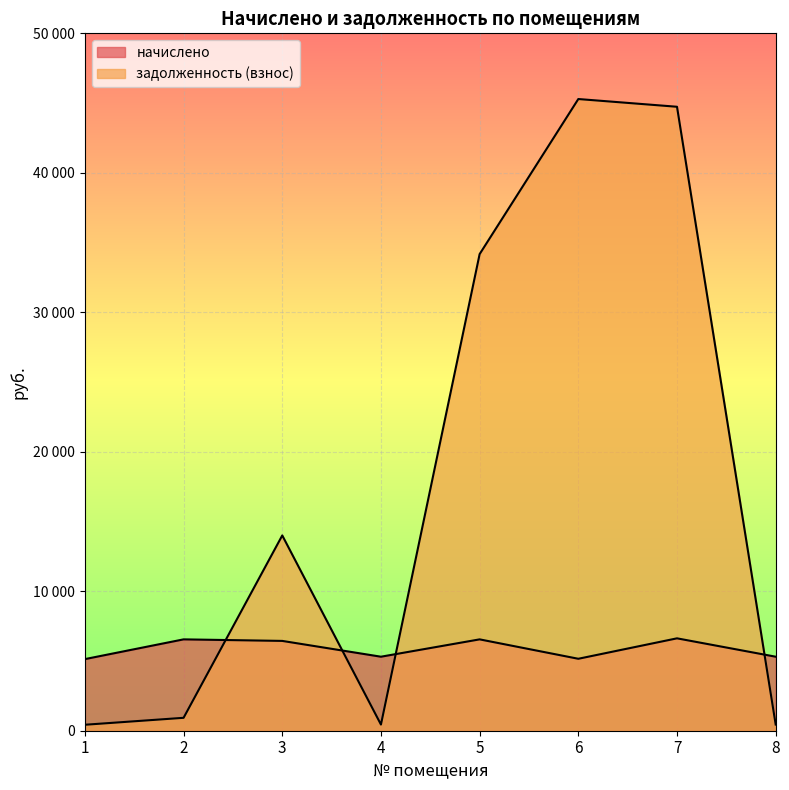

Between 2 and 4, which series saw the biggest shift?

начислено